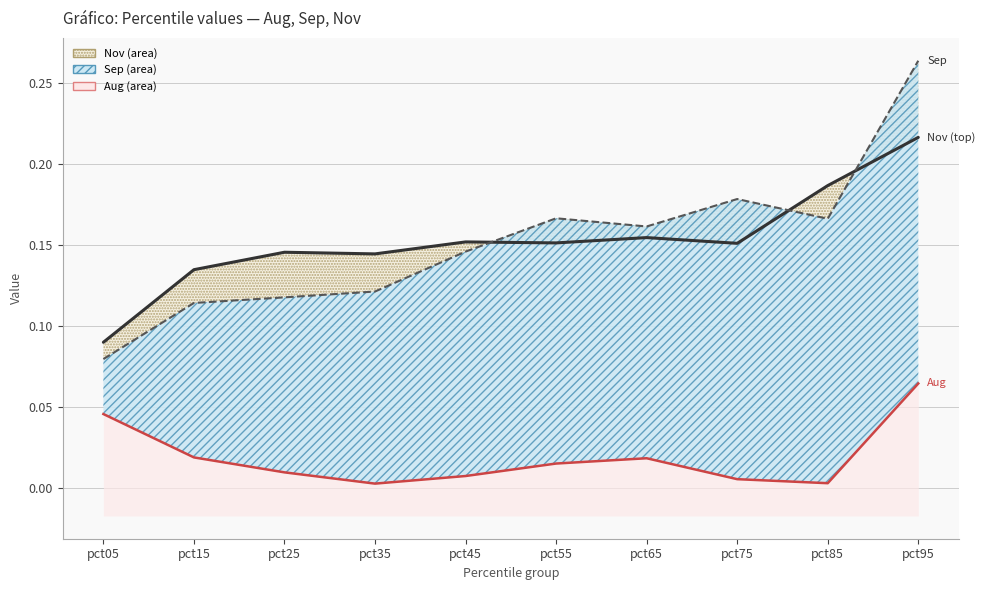

At which category does the chart reach its peak across all series?

pct95